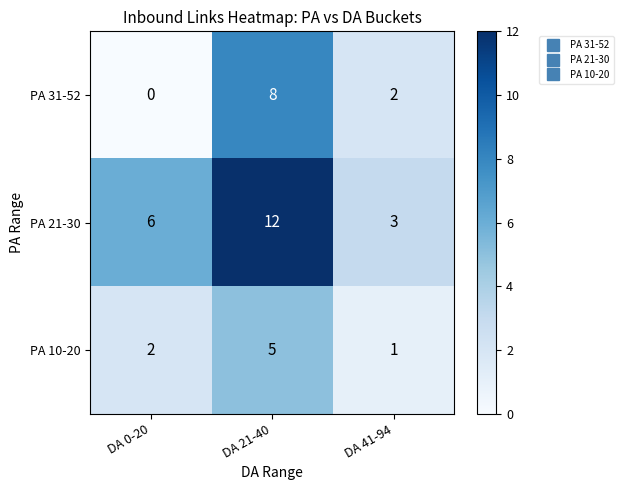

At DA 21-40, list the series in order from smallest to largest.

PA 10-20, PA 31-52, PA 21-30